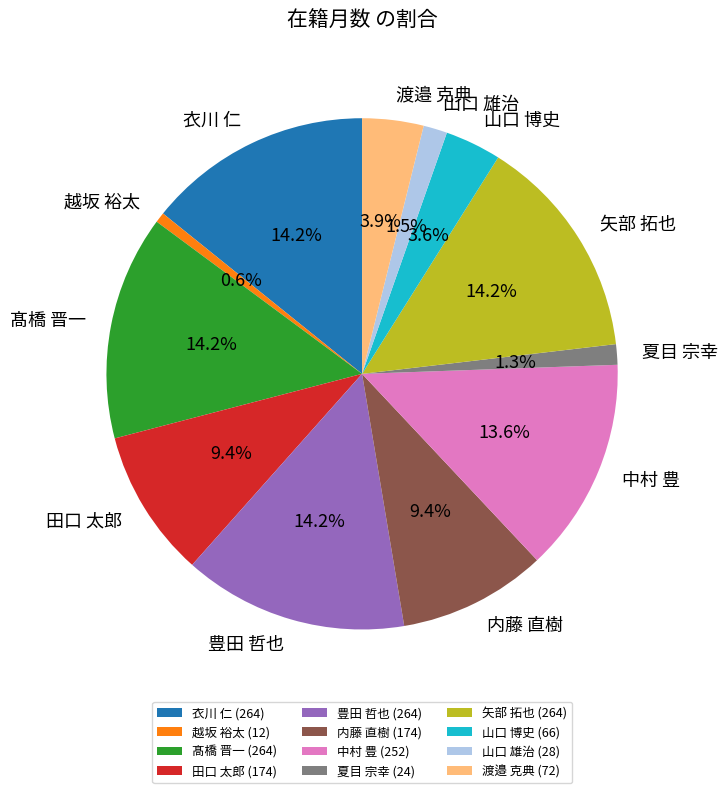

How many segments does this pie chart have?

12